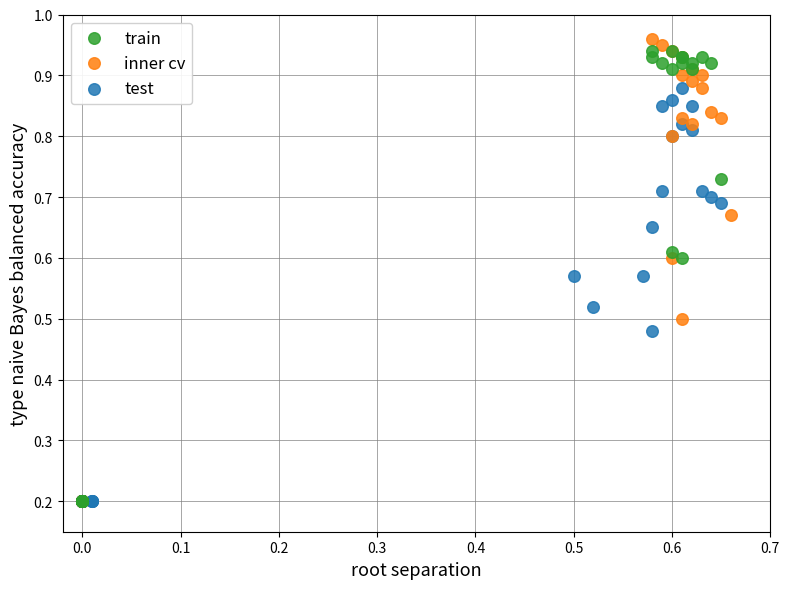

What are all the series names shown in the legend?

train, inner cv, test